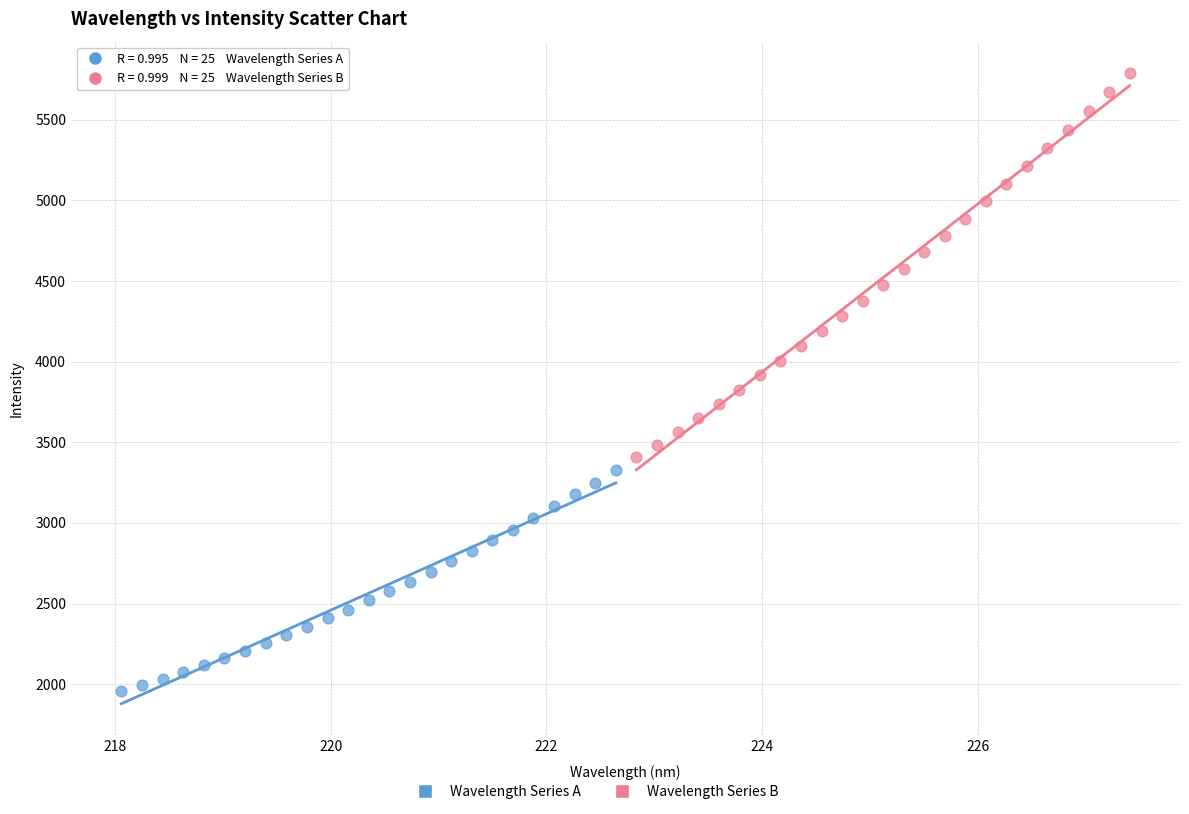

Which series reaches the minimum Y coordinate?

Wavelength Series A